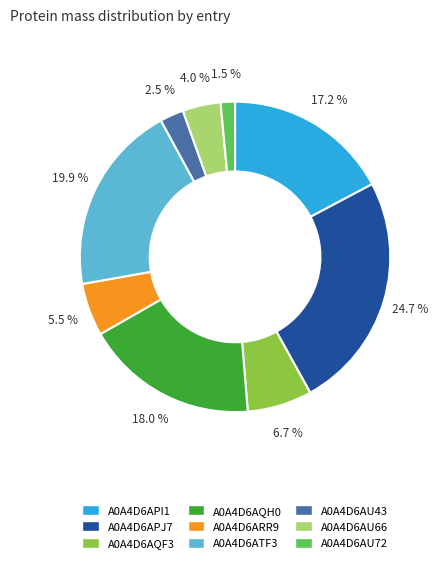

Is the sum of A0A4D6AU72 and A0A4D6AQH0 greater than half?

No